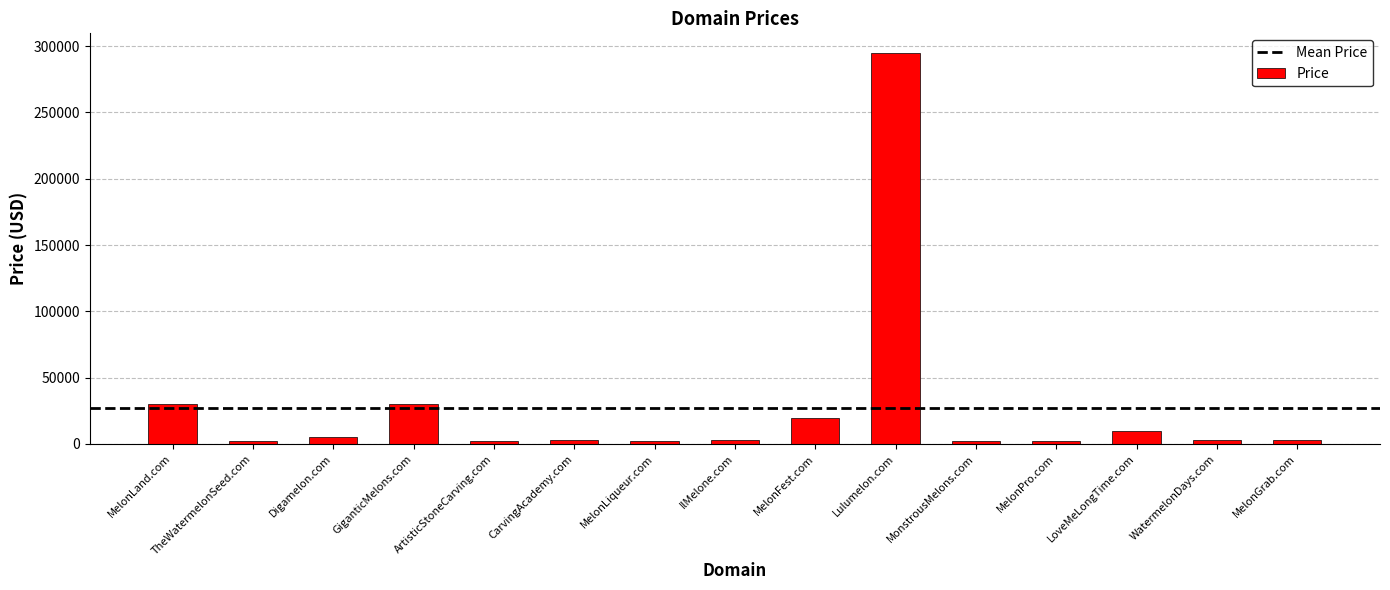

What is the ratio of the value at ArtisticStoneCarving.com to the value at TheWatermelonSeed.com?

1.0